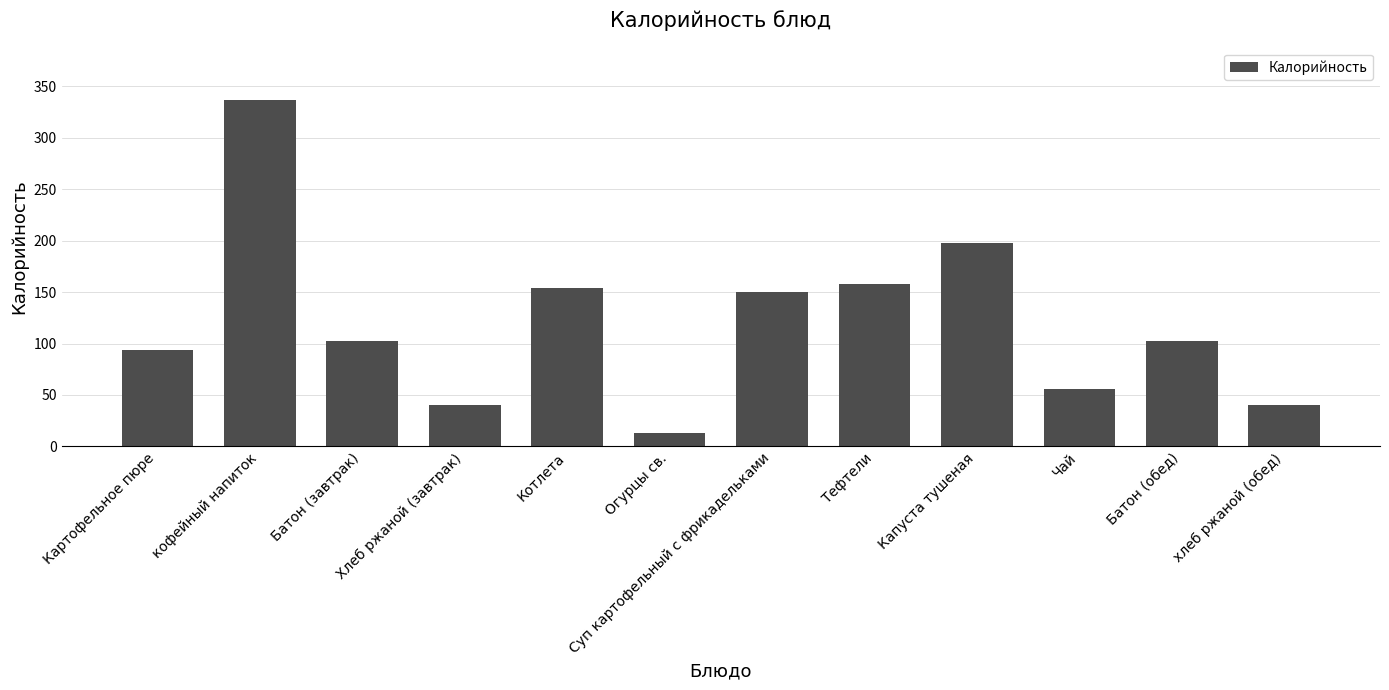

True or false: the data shows 166.0 at Батон (обед).

False